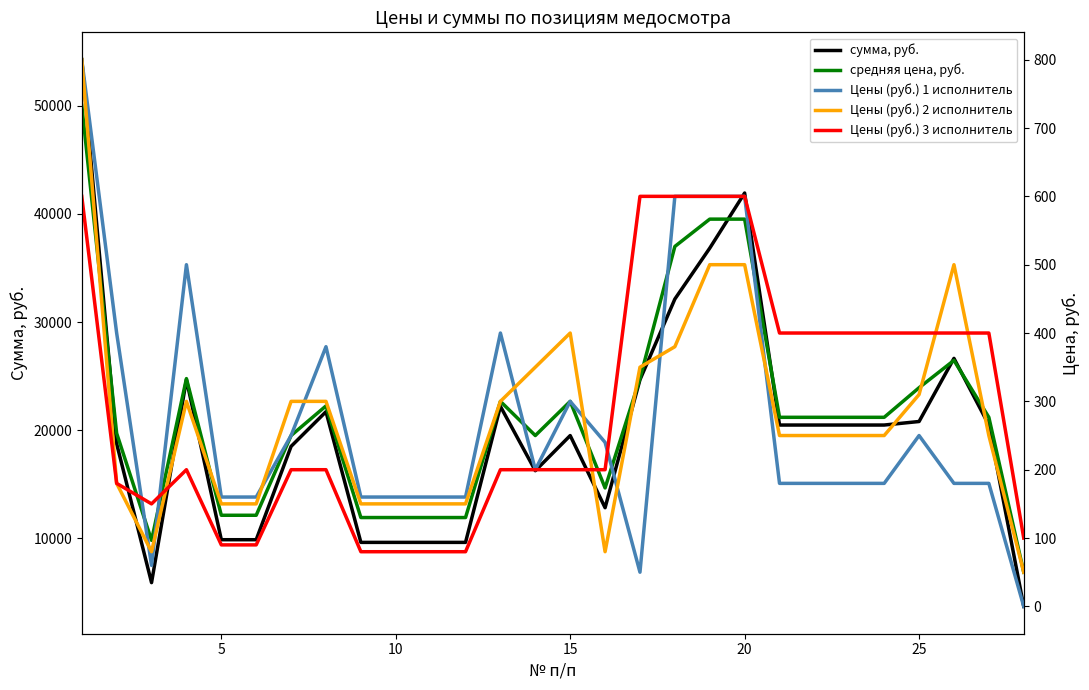

After their last crossing, which series has the higher values: средняя цена, руб. or Цены (руб.) 2 исполнитель?

средняя цена, руб.